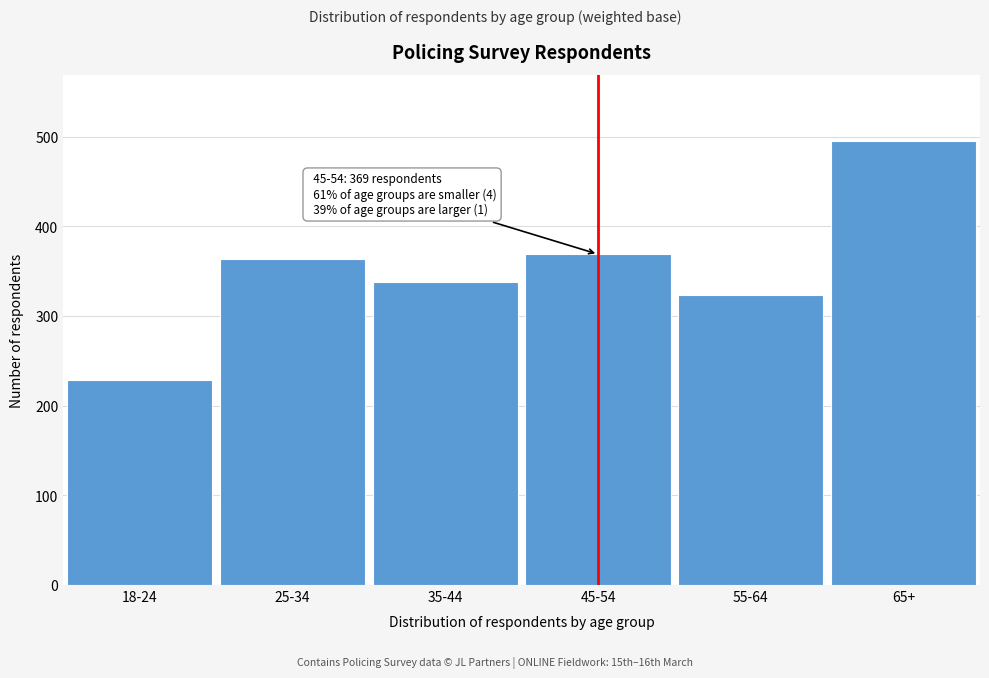

Reading right to left, list all the values displayed in this chart.

495	324	369	338	364	229